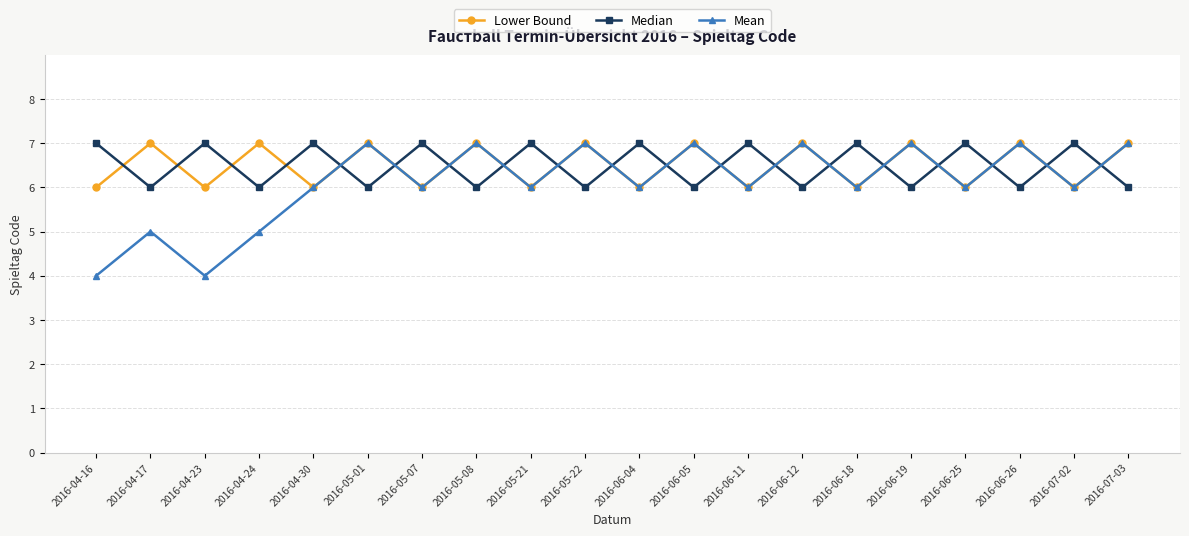

At 2016-04-17, list the series in order from smallest to largest.

Mean, Median, Lower Bound